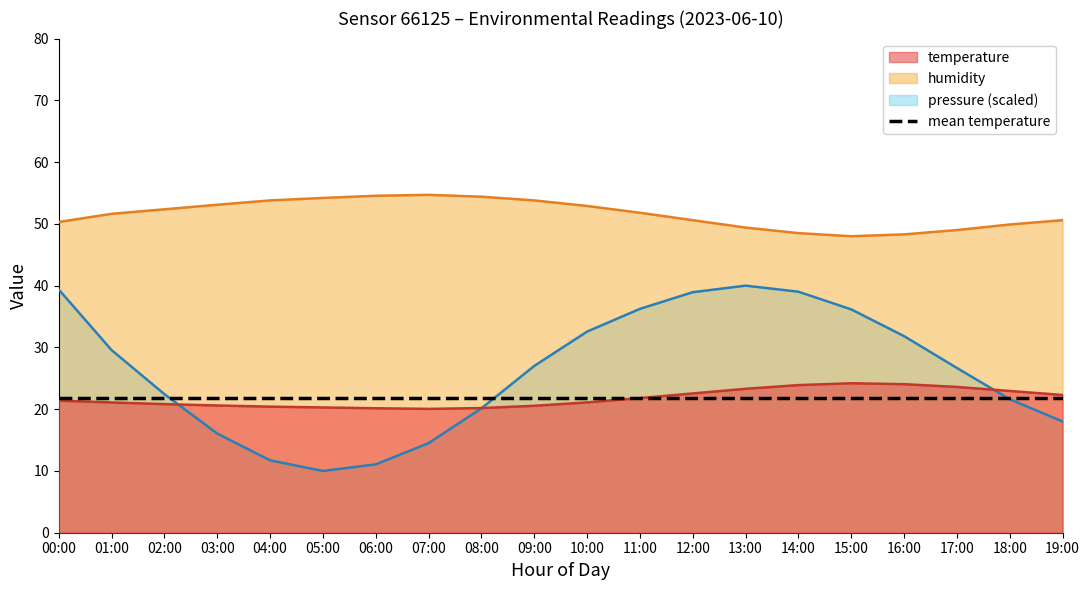

Which label corresponds to the smallest value in the chart?

05:00